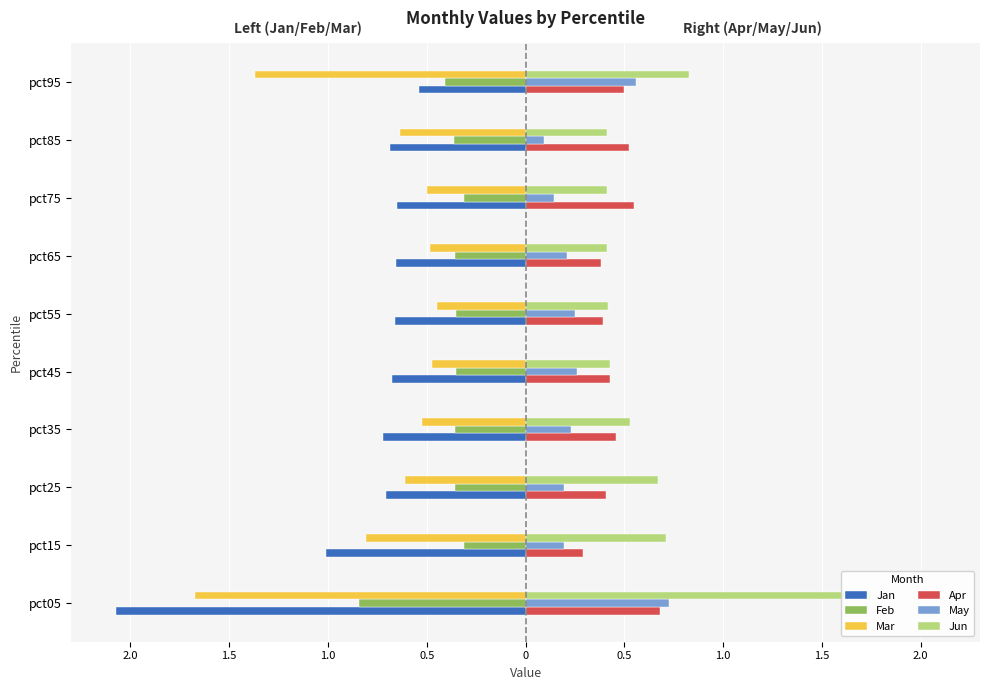

What is the highest value of the Jun series?

1.7